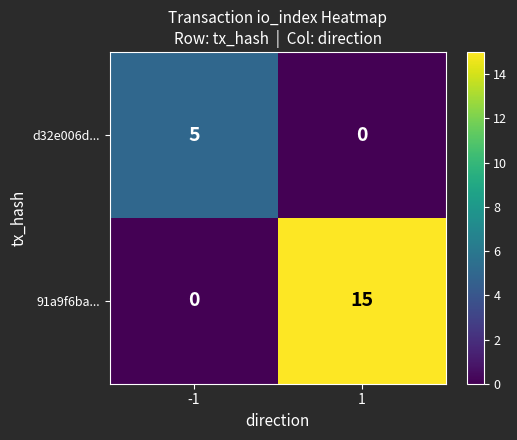

Which series has the largest total across all categories?

91a9f6ba...